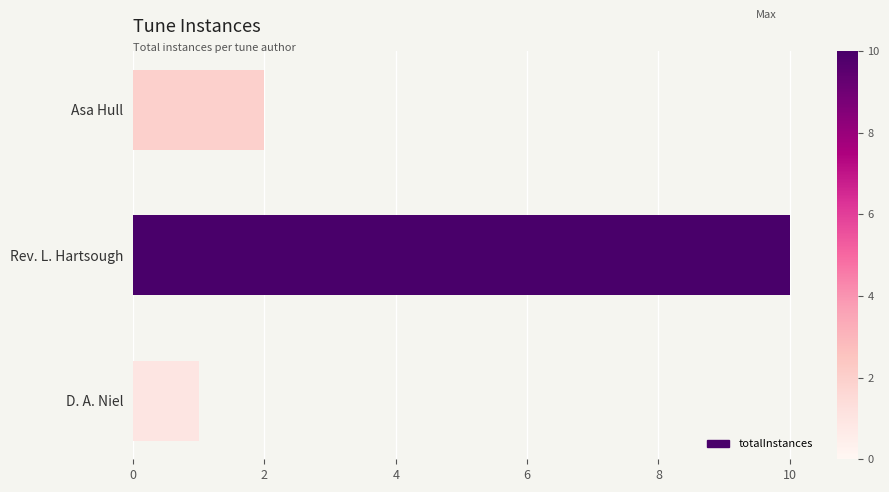

What is the change in value from Rev. L. Hartsough to D. A. Niel?

-9